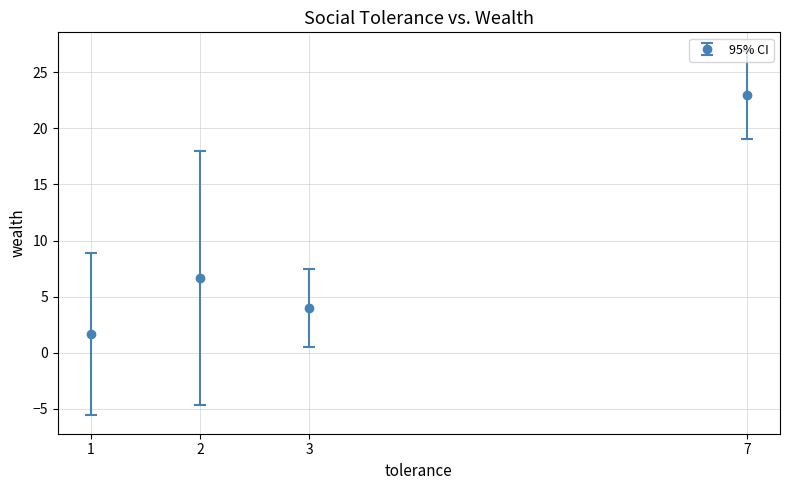

What is the minimum value shown in the chart?

1.7